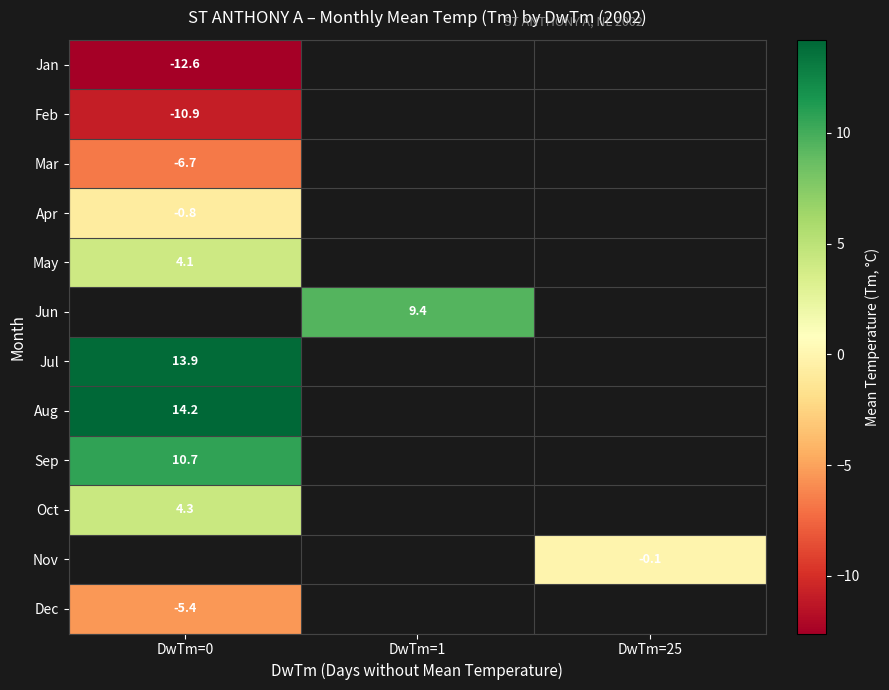

How many categories are shown in the chart?

3